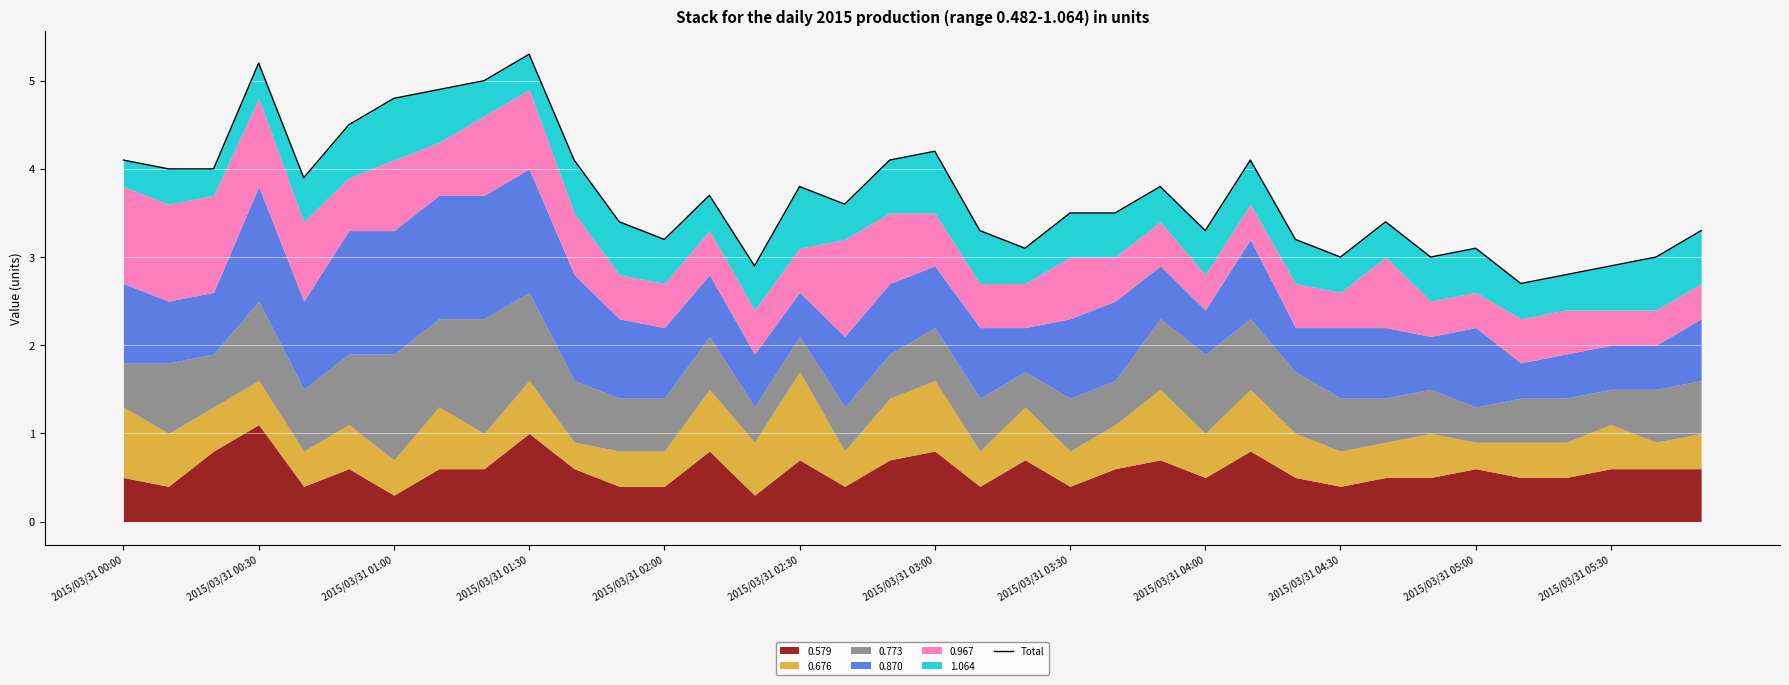

Reading right to left, what are all the values shown in this chart?

3.3	3.0	2.9	2.8	2.7	3.1	3.0	3.4	3.0	3.2	4.1	3.3	3.8	3.5	3.5	3.1	3.3	4.2	4.1	3.6	3.8	2.9	3.7	3.2	3.4	4.1	5.3	5.0	4.9	4.8	4.5	3.9	5.2	4.0	4.0	4.1